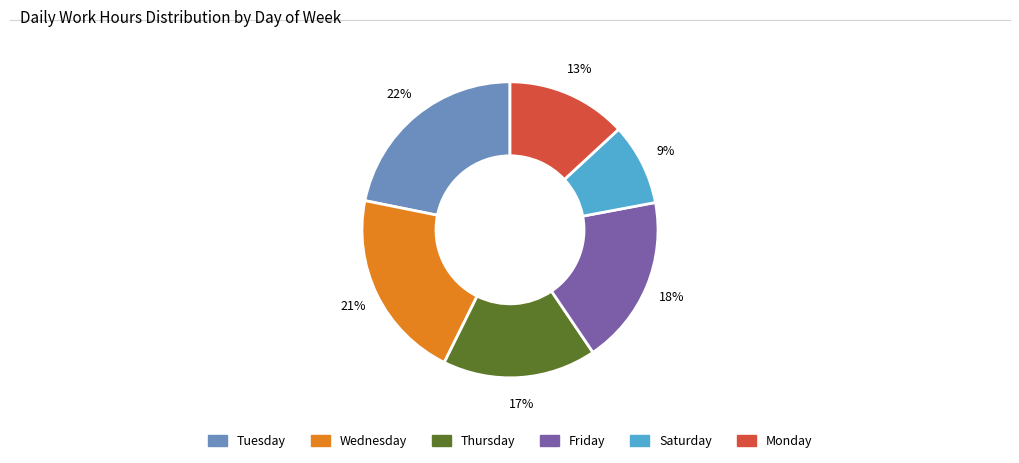

Is there a majority slice in this chart?

No